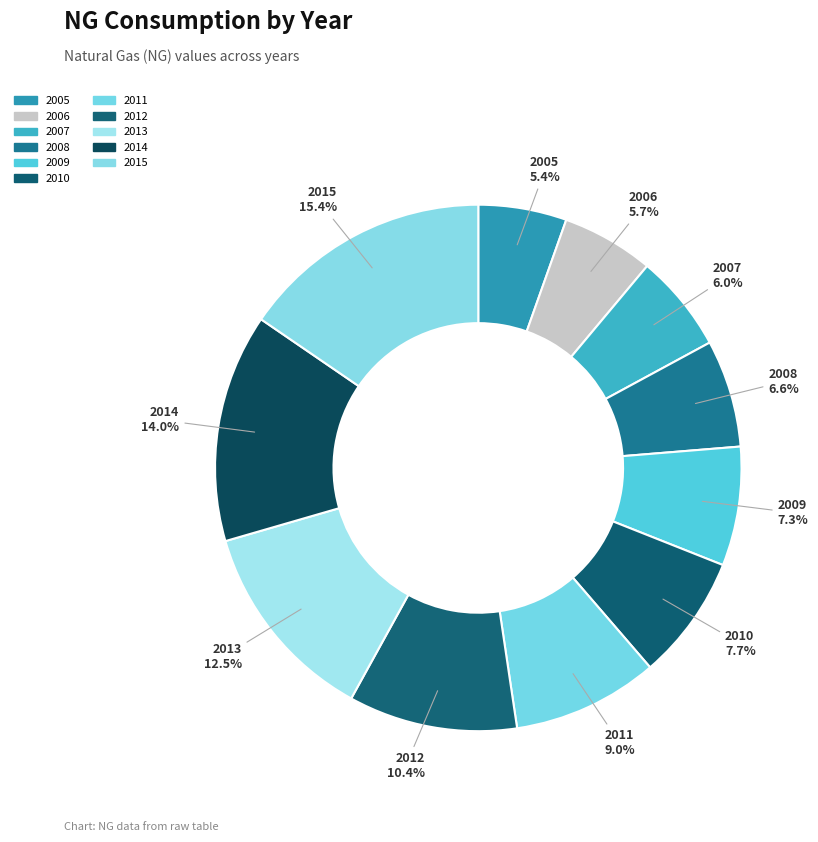

Is 2014 the majority of the pie?

No